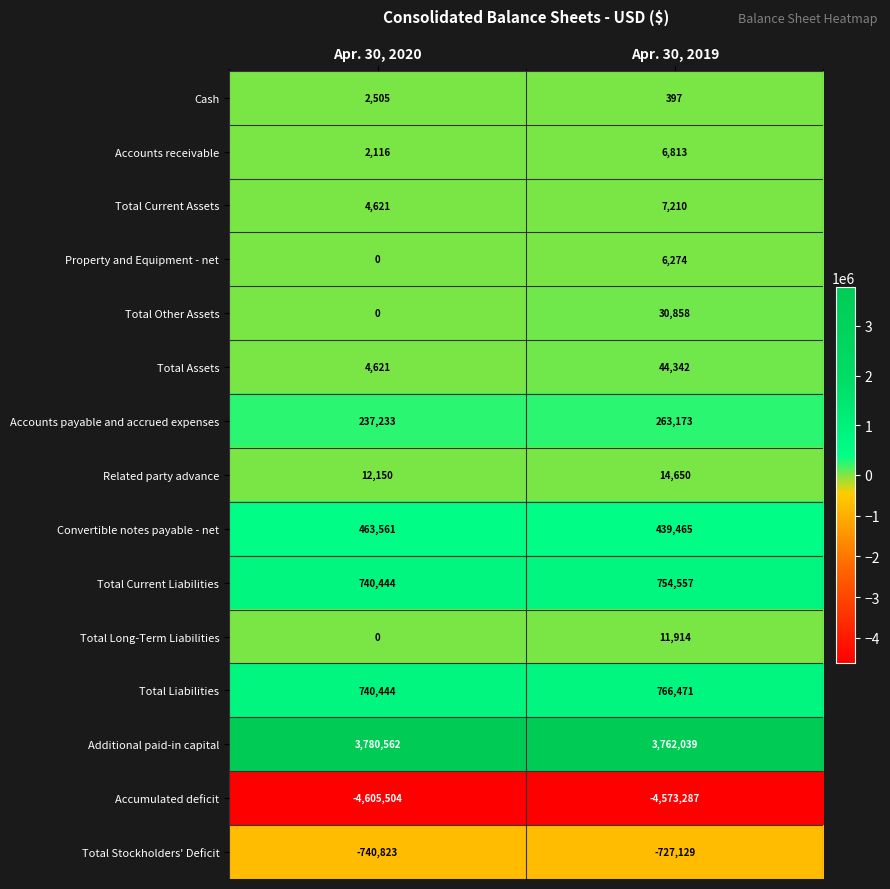

What is the spread (max minus min) of values at Apr. 30, 2020?

8386066